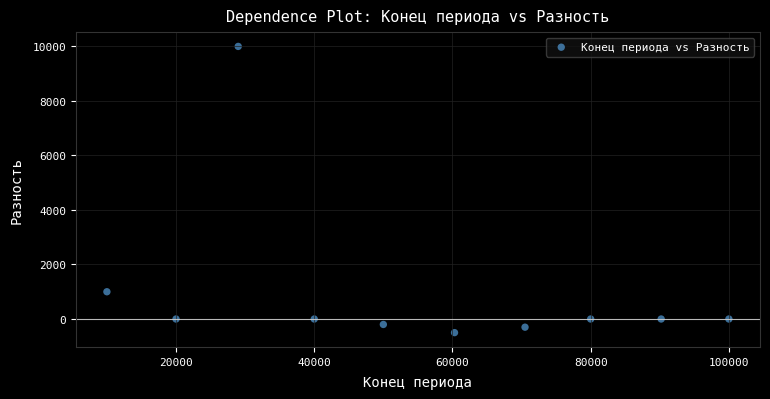

What Y value in the scatter plot is closest to 4750?

1000